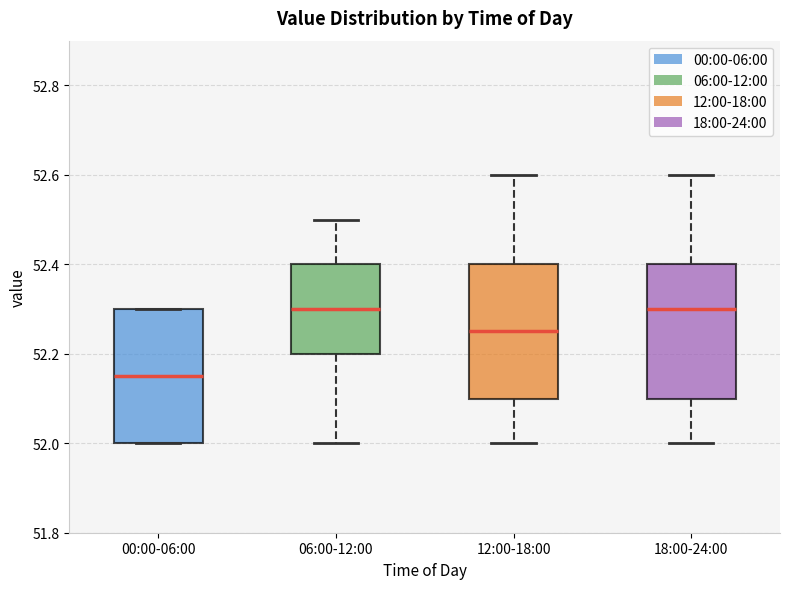

Reading left to right, transcribe this box plot: for each box, give where its median line is, the range the box spans, and where its two whiskers end, as read against the y-axis. The values are not printed on the chart, so give them approximately, as read against the axis.

00:00-06:00: median 52.16, box 52.00 to 52.30, whiskers 52.00 to 52.30
06:00-12:00: median 52.30, box 52.20 to 52.40, whiskers 52.00 to 52.50
12:00-18:00: median 52.26, box 52.10 to 52.40, whiskers 52.00 to 52.60
18:00-24:00: median 52.30, box 52.10 to 52.40, whiskers 52.00 to 52.60